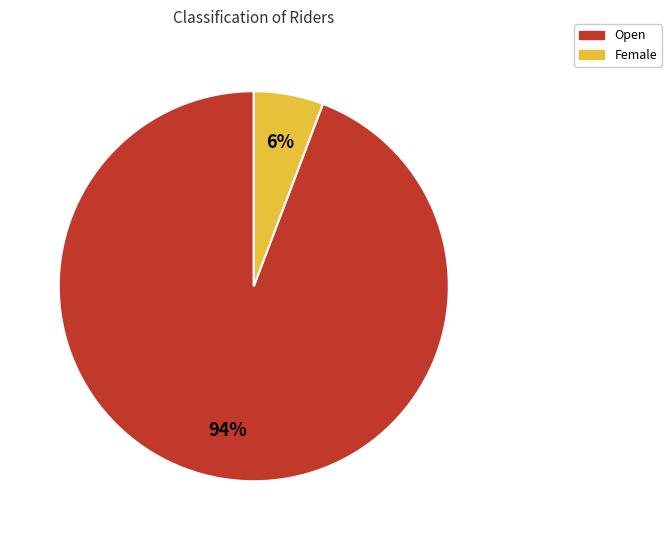

Does any single category account for the majority?

Yes